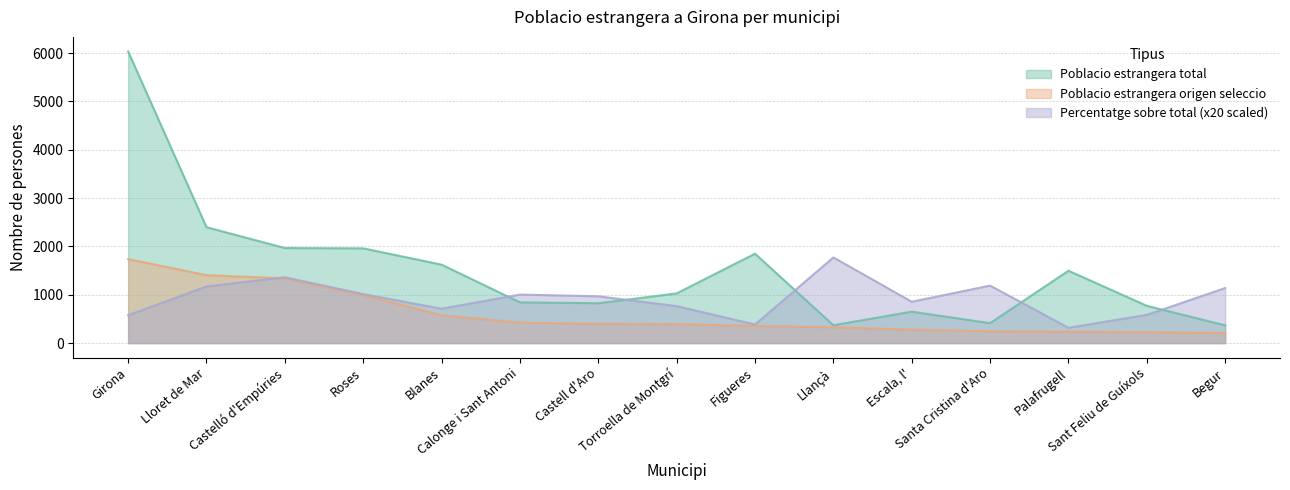

How many interior local peaks does the Poblacio estrangera total series have?

3